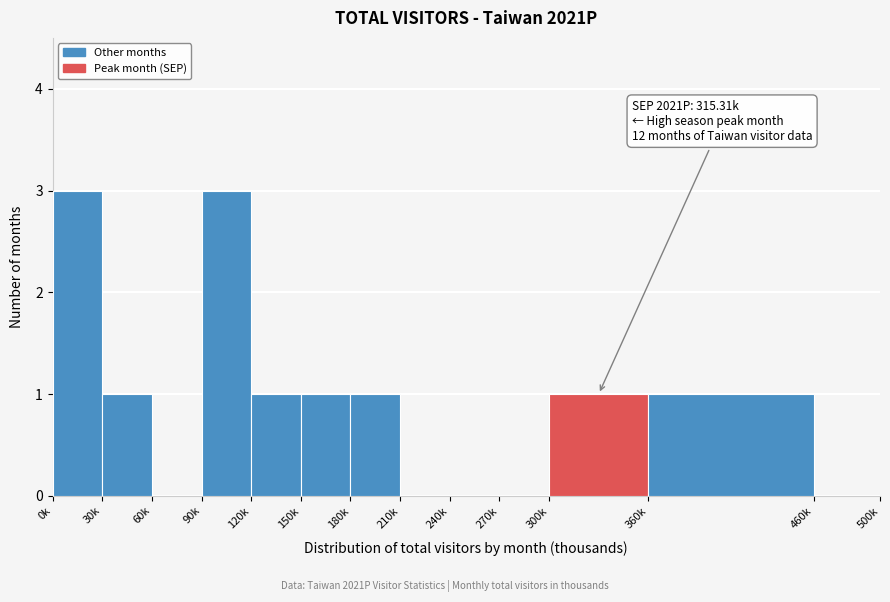

Reading left to right, what are all the values shown in this chart?

0k=3	30k=1	60k=0	90k=3	120k=1	150k=1	180k=1	210k=0	240k=0	270k=0	300k=1	360k=1	460k=0